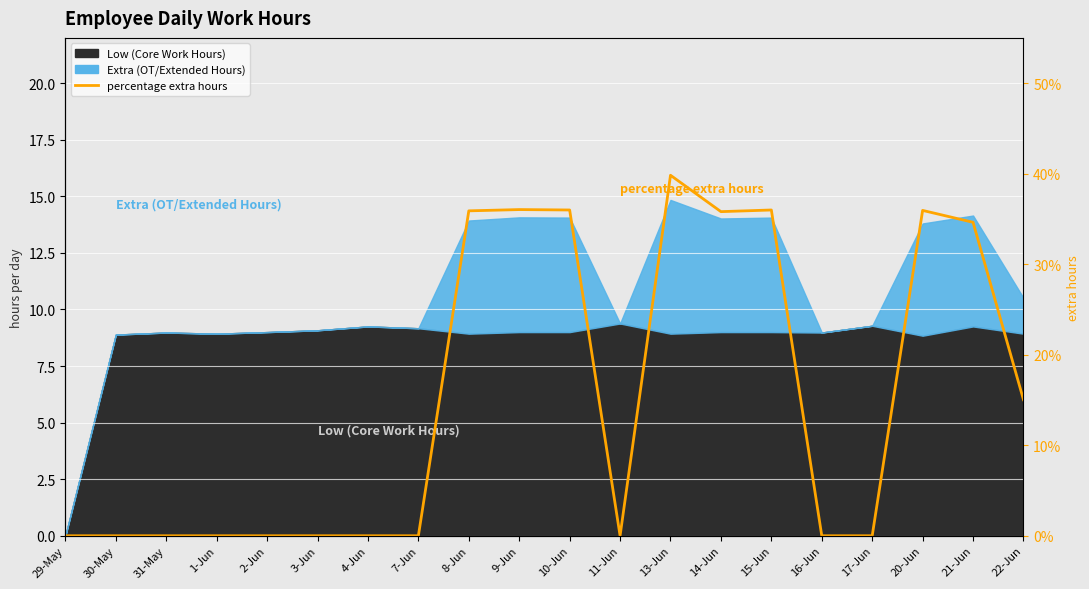

Rank the categories by value from lowest to highest.

29-May, 30-May, 31-May, 1-Jun, 2-Jun, 3-Jun, 4-Jun, 7-Jun, 11-Jun, 16-Jun, 17-Jun, 22-Jun, 21-Jun, 14-Jun, 8-Jun, 20-Jun, 10-Jun, 15-Jun, 9-Jun, 13-Jun